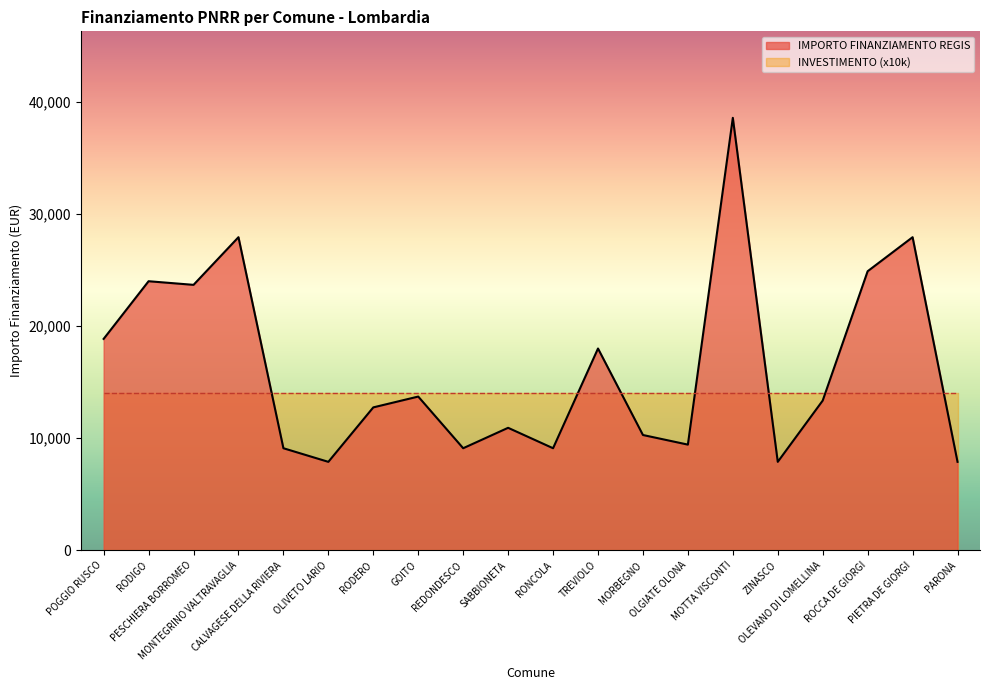

What is the average value?

16263